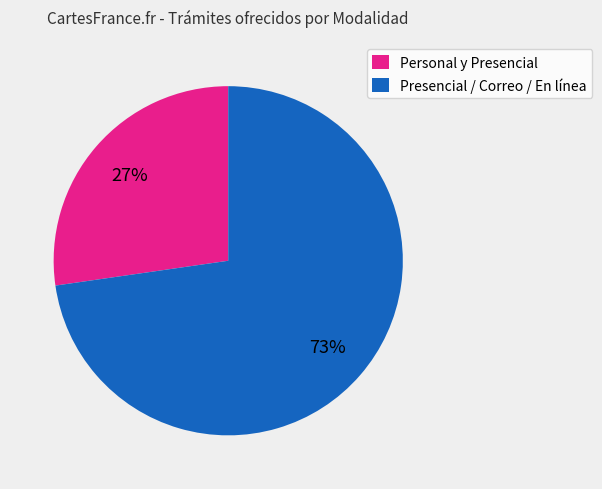

How many segments does this pie chart have?

2